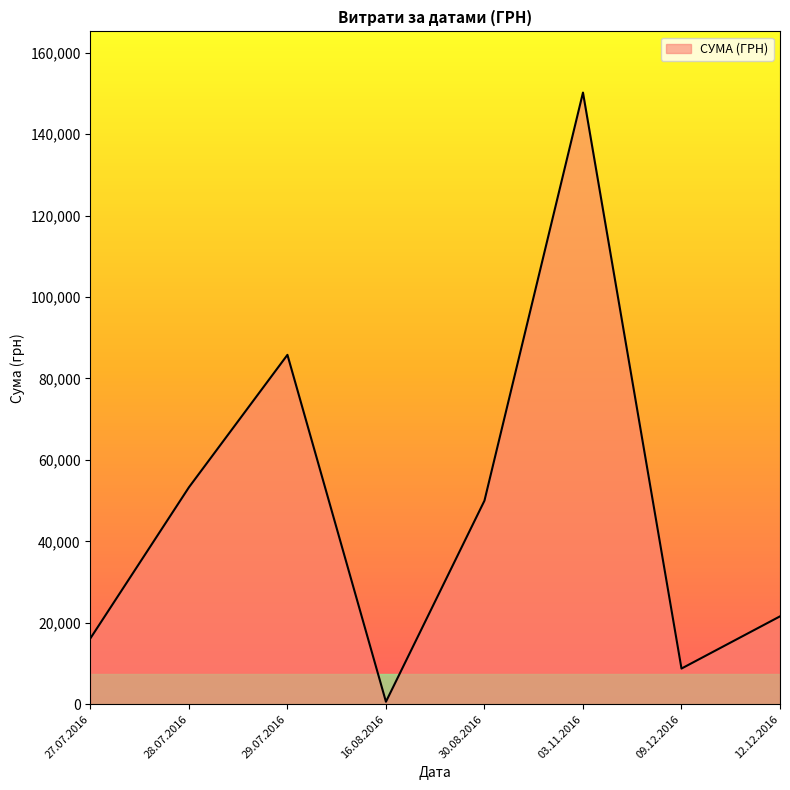

What is the change in value from 27.07.2016 to 09.12.2016?

-7424.0